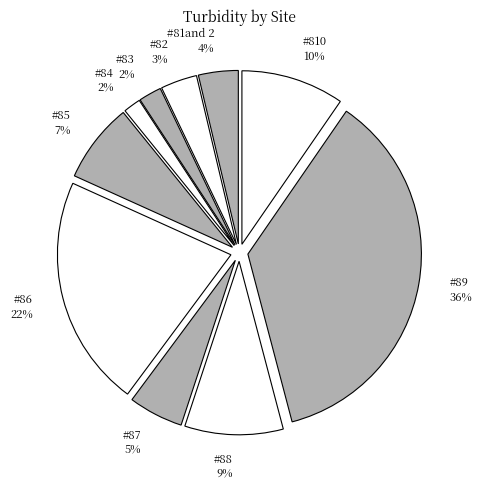

Is #82 the majority of the pie?

No